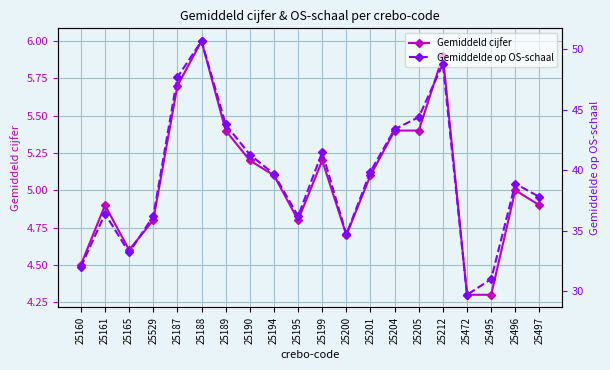

What is the maximum value shown in the chart?

50.7